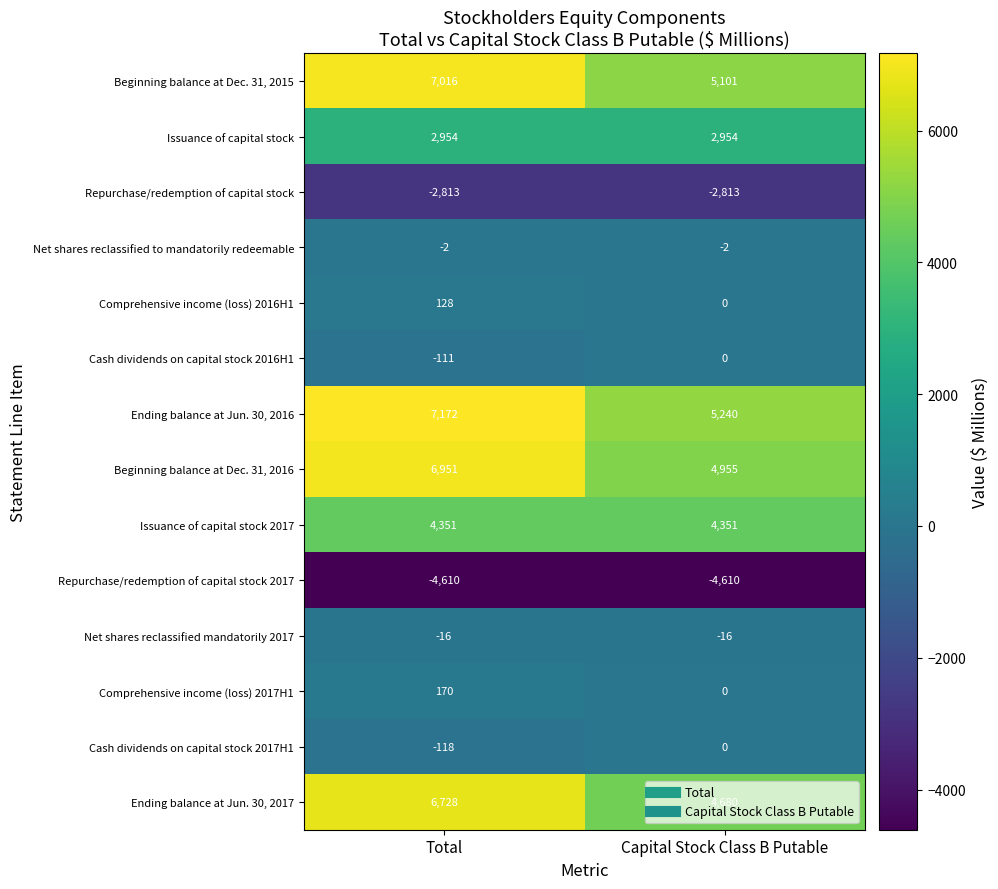

What is the spread (max minus min) of values at Capital Stock Class B Putable?

9850